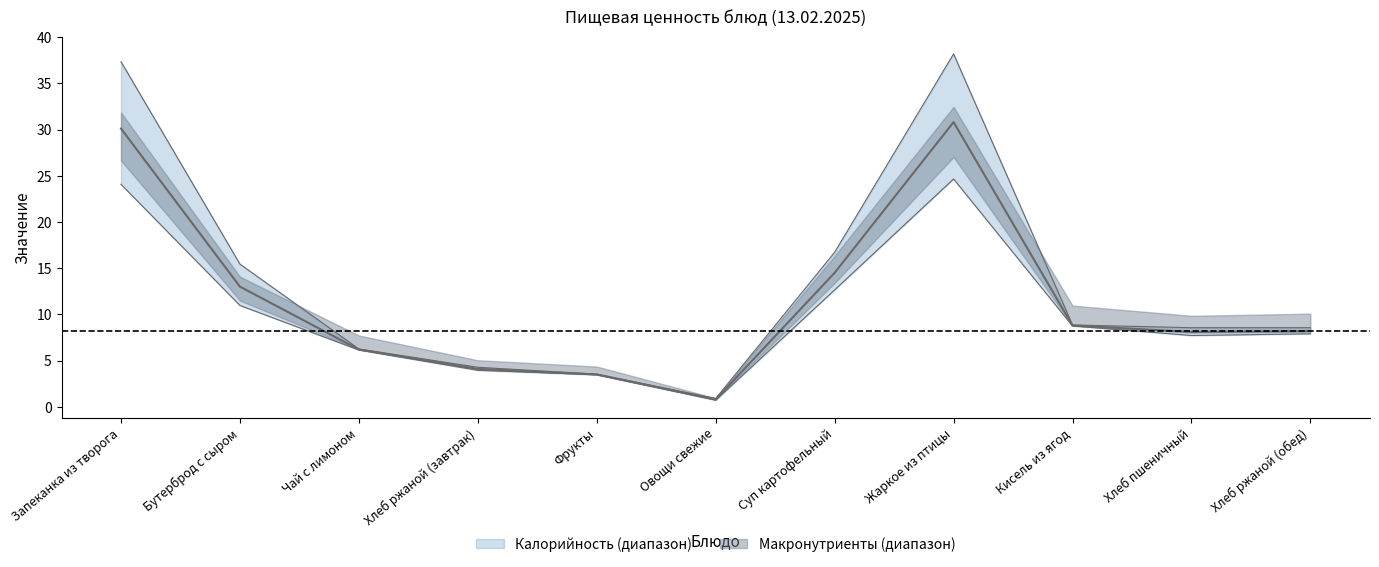

The value of Калорийность at Запеканка из творога is 39.6. True or false?

False